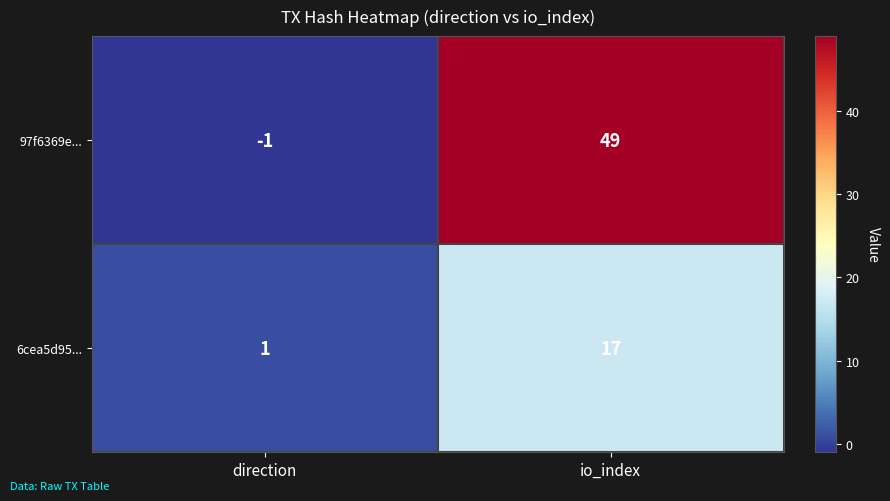

How many data points does each series have?

2